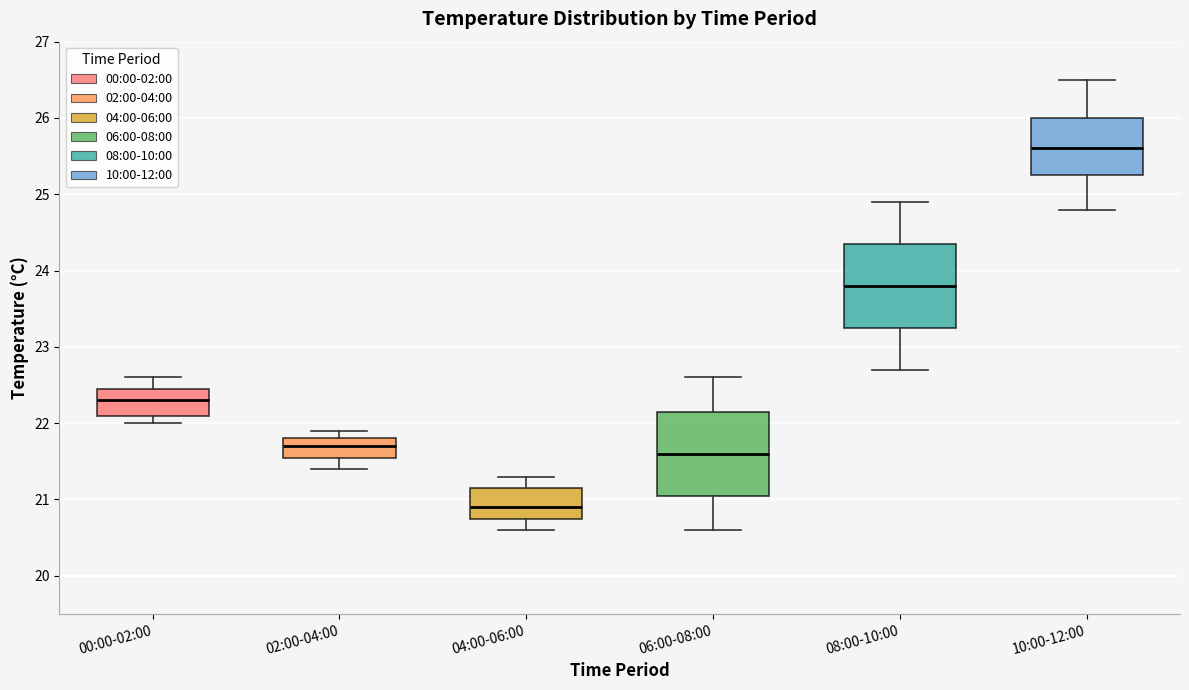

Where is the lower edge of the box for 00:00-02:00 on the y-axis? The values are not printed on the chart, so give them approximately, as read against the axis.

22.1